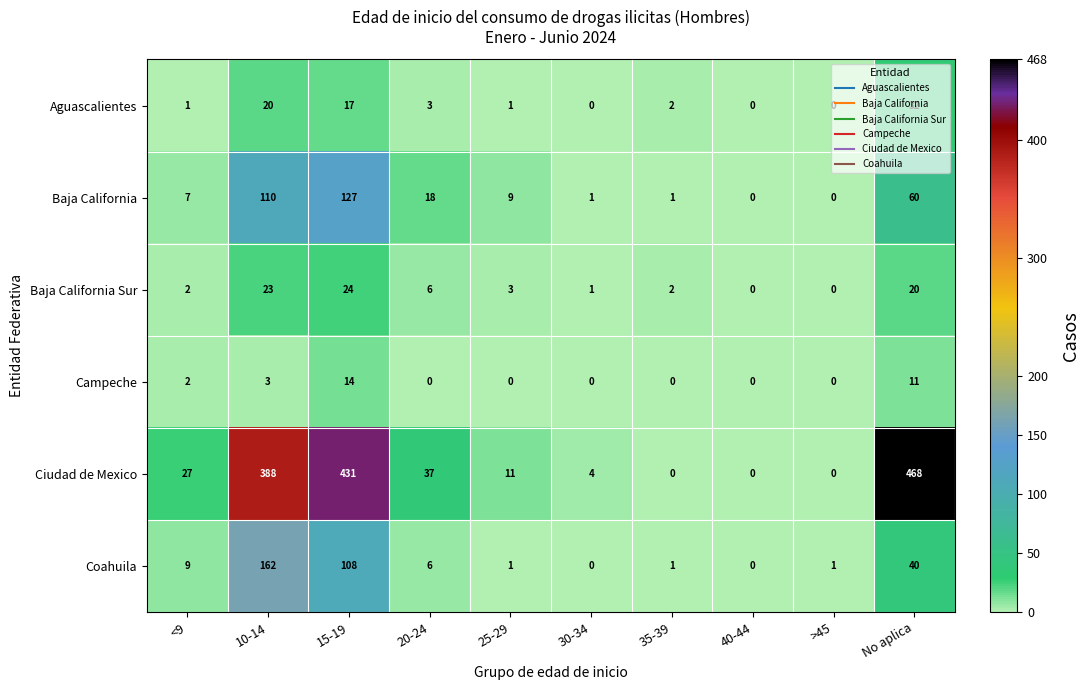

Which series has the largest total across all categories?

Ciudad de Mexico